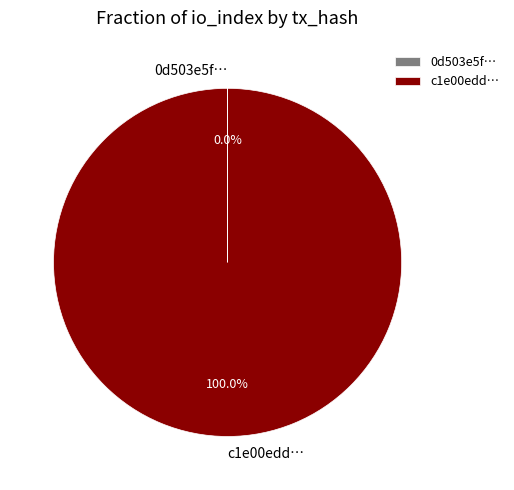

Which category accounts for the majority?

c1e00edd…